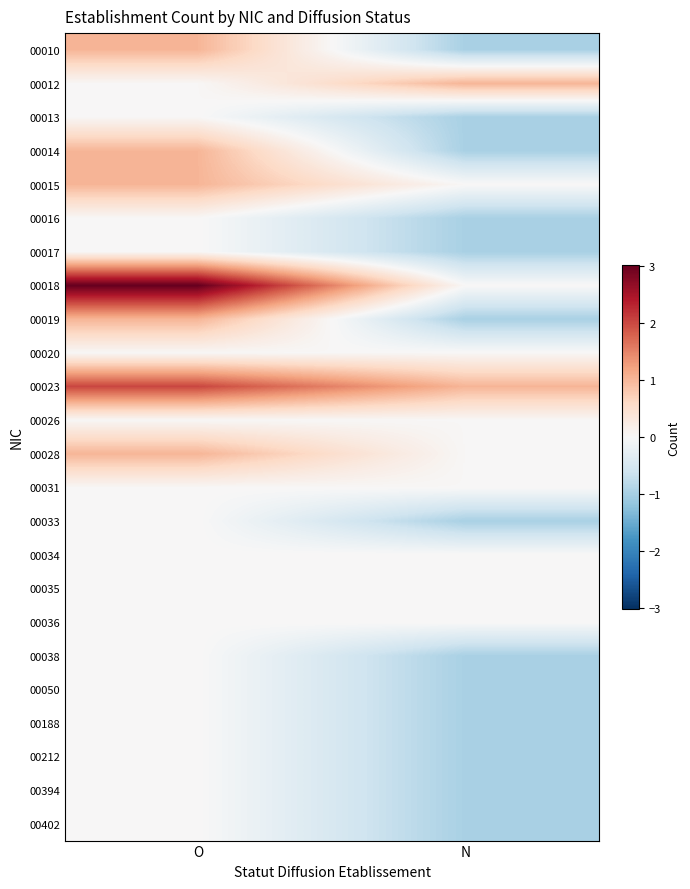

At which category is the sum across all series the highest?

O